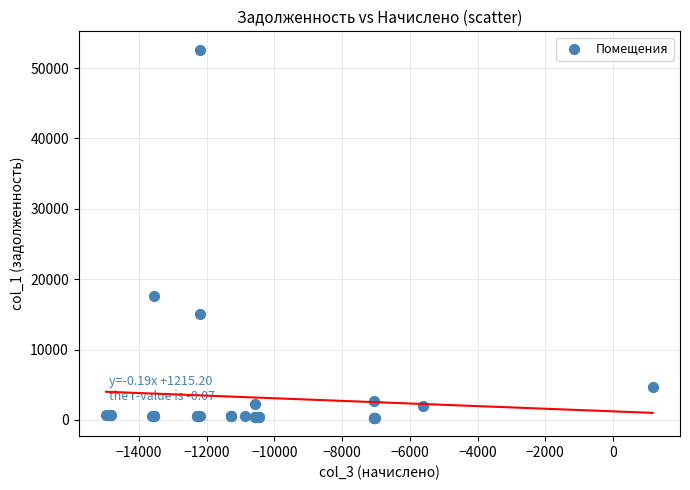

What Y value in the scatter plot is closest to 26455?

17655.0